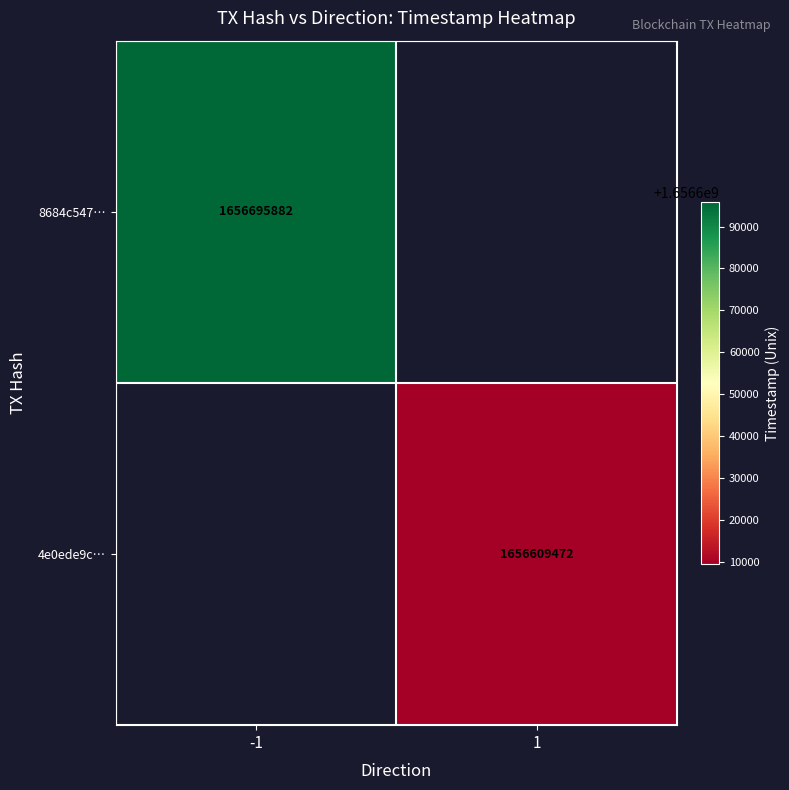

How many distinct data groups are displayed?

2